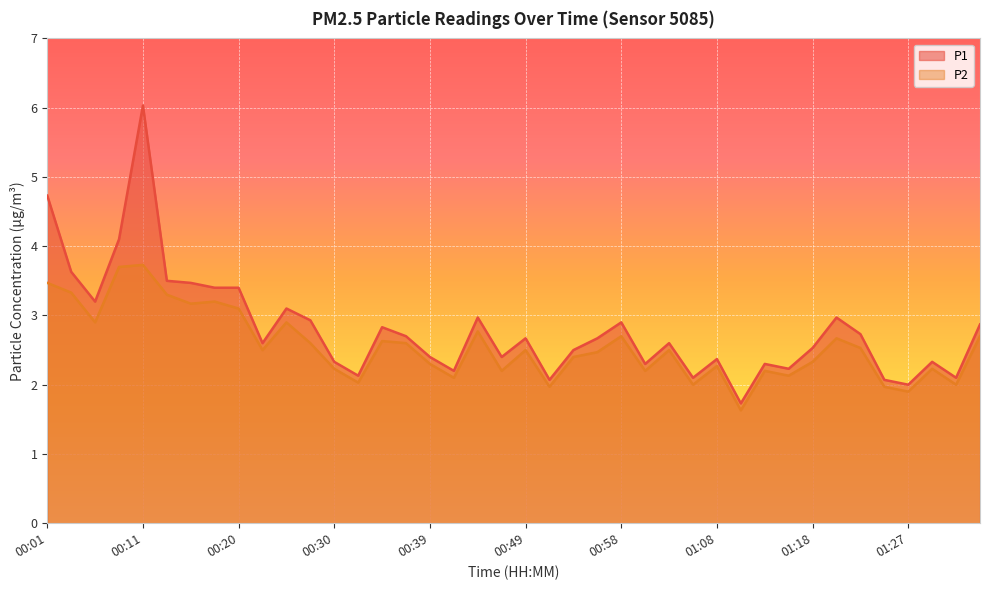

Between 01:08 and 00:27, which is larger?

00:27